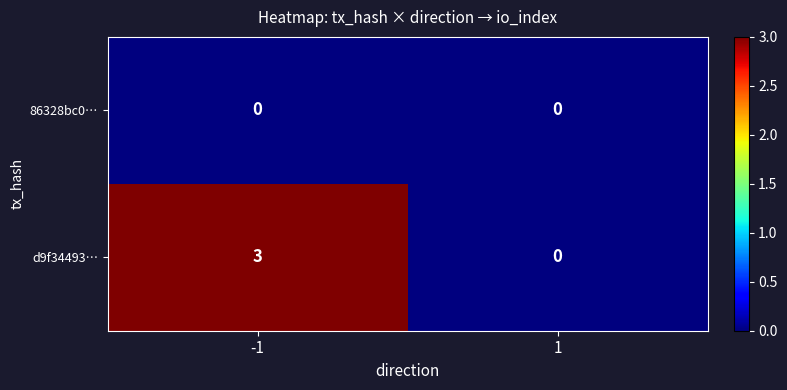

Which series has the largest range (max minus min)?

d9f34493…